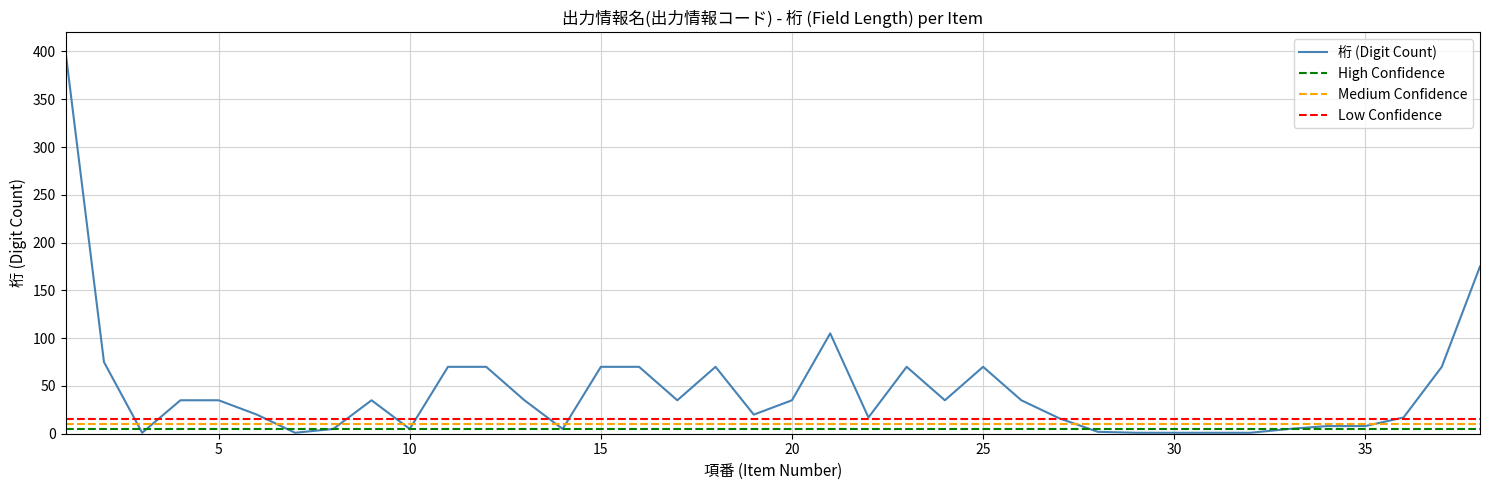

Between 31 and 27, which is larger?

27